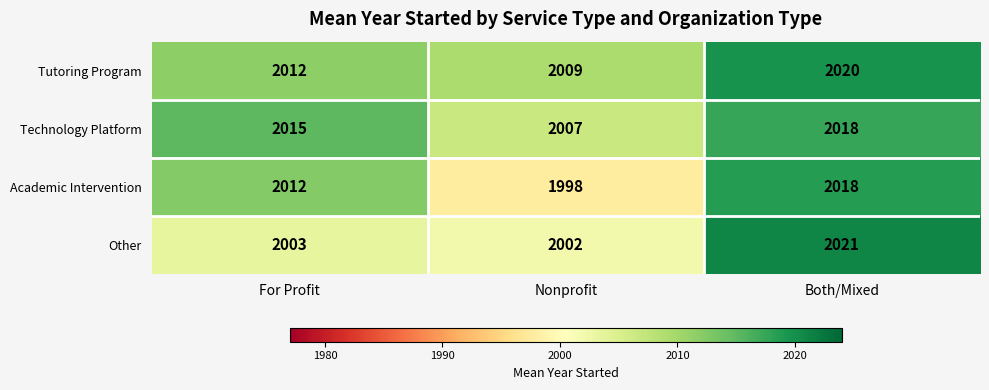

What is the greatest value displayed?

2021